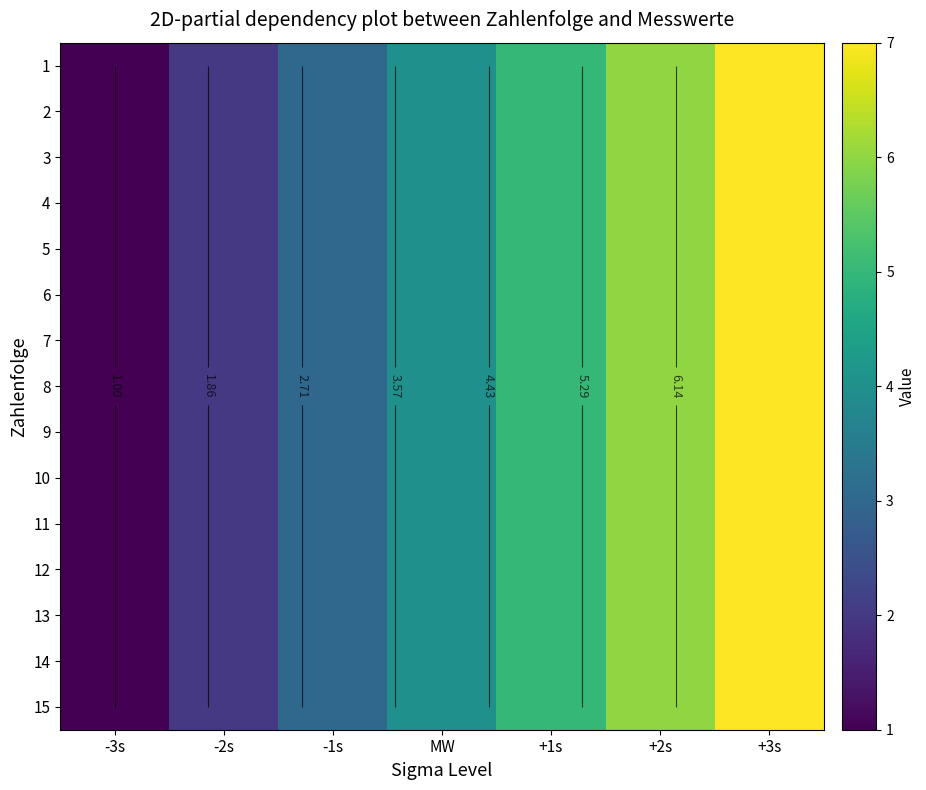

Which category has the highest value across all series?

+3s